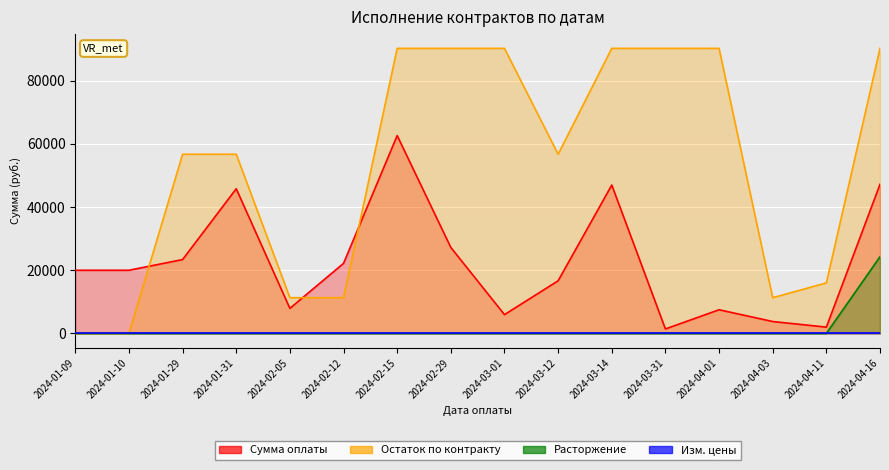

In Сумма оплаты, how many points are lower than both neighbors (excluding endpoints)?

4